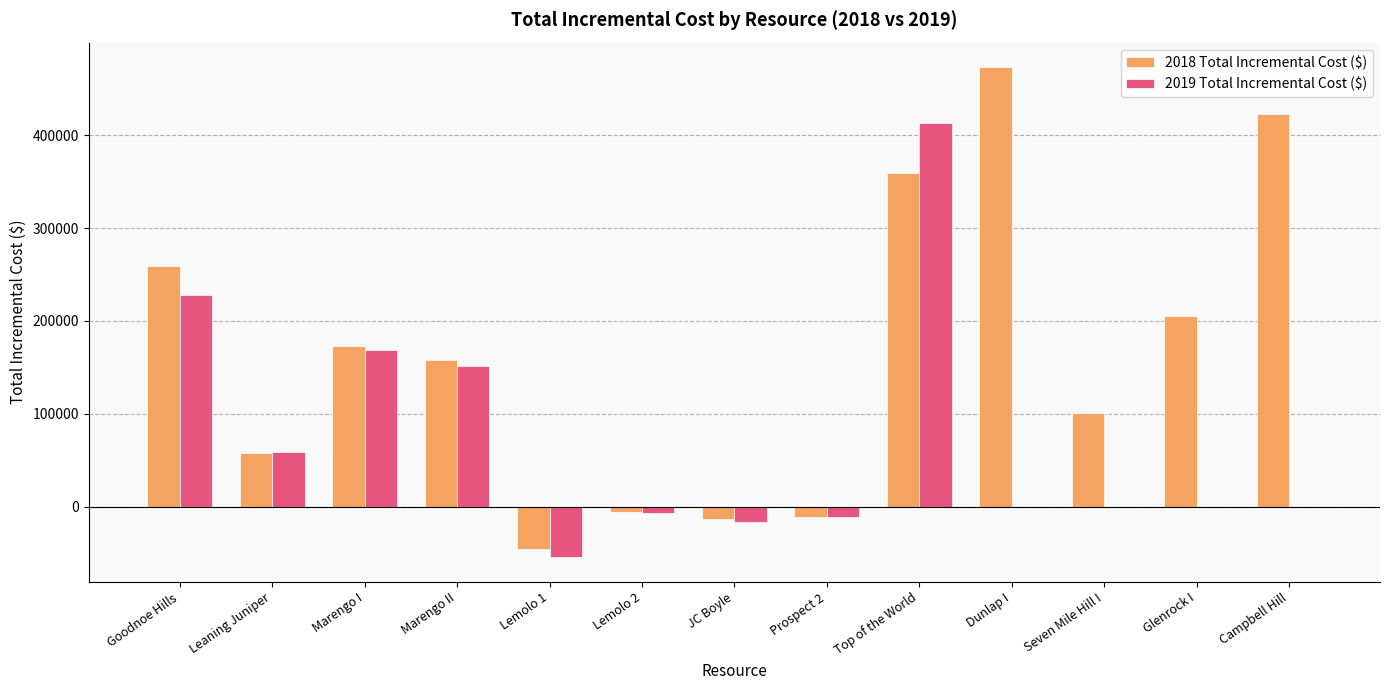

Count the number of categories in the chart.

13